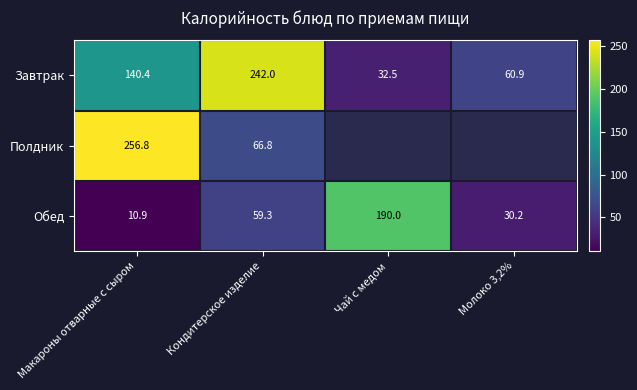

List the labels in order of Завтрак value, smallest first.

Чай с медом, Молоко 3,2%, Макароны отварные с сыром, Кондитерское изделие